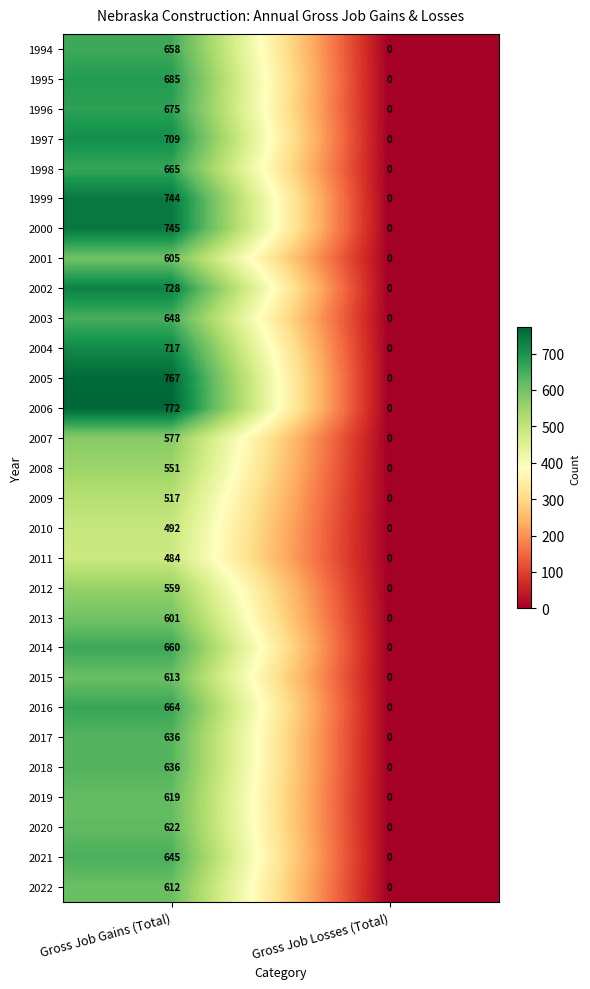

What is the maximum value shown in the chart?

772